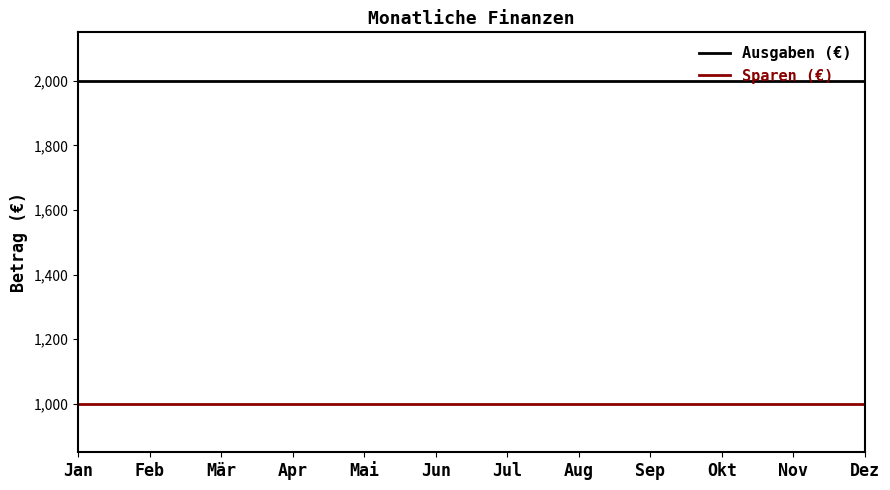

What is the maximum value shown in the chart?

2000